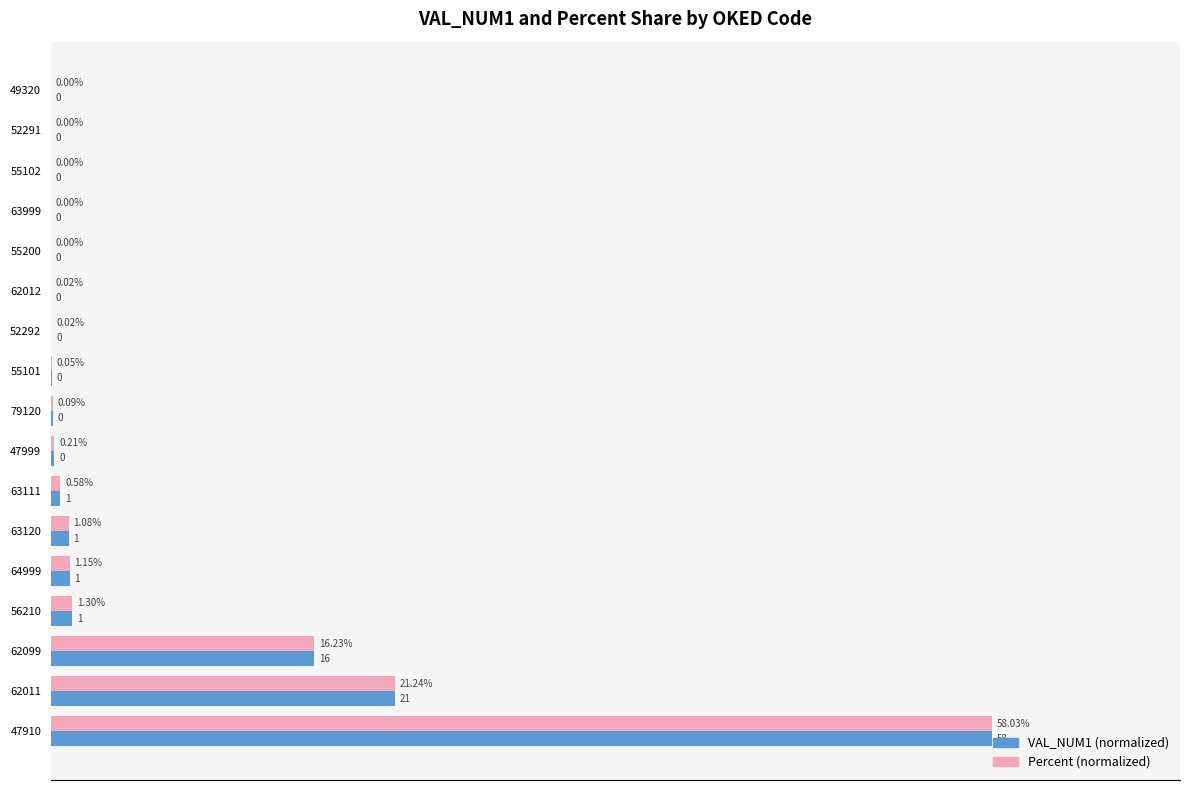

Is the value of Percent (normalized) at 52292 greater than the value of VAL_NUM1 (normalized) at 64999?

No